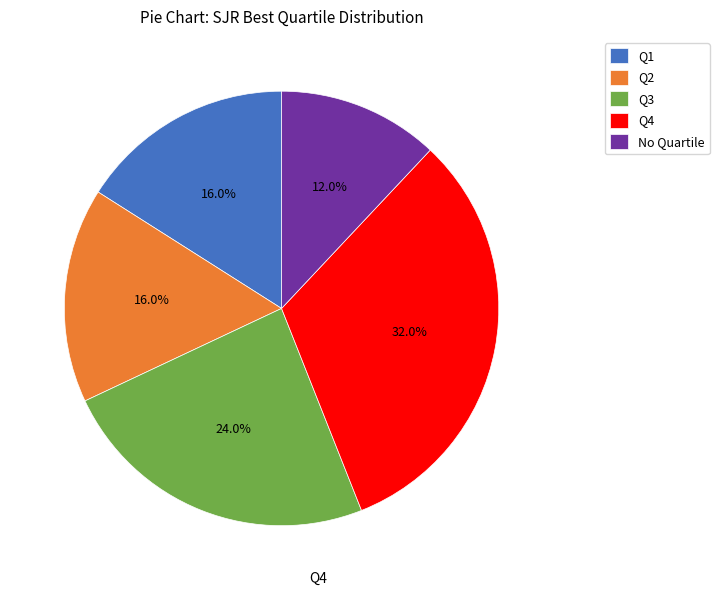

To the nearest percent, what is the average slice percentage?

20%